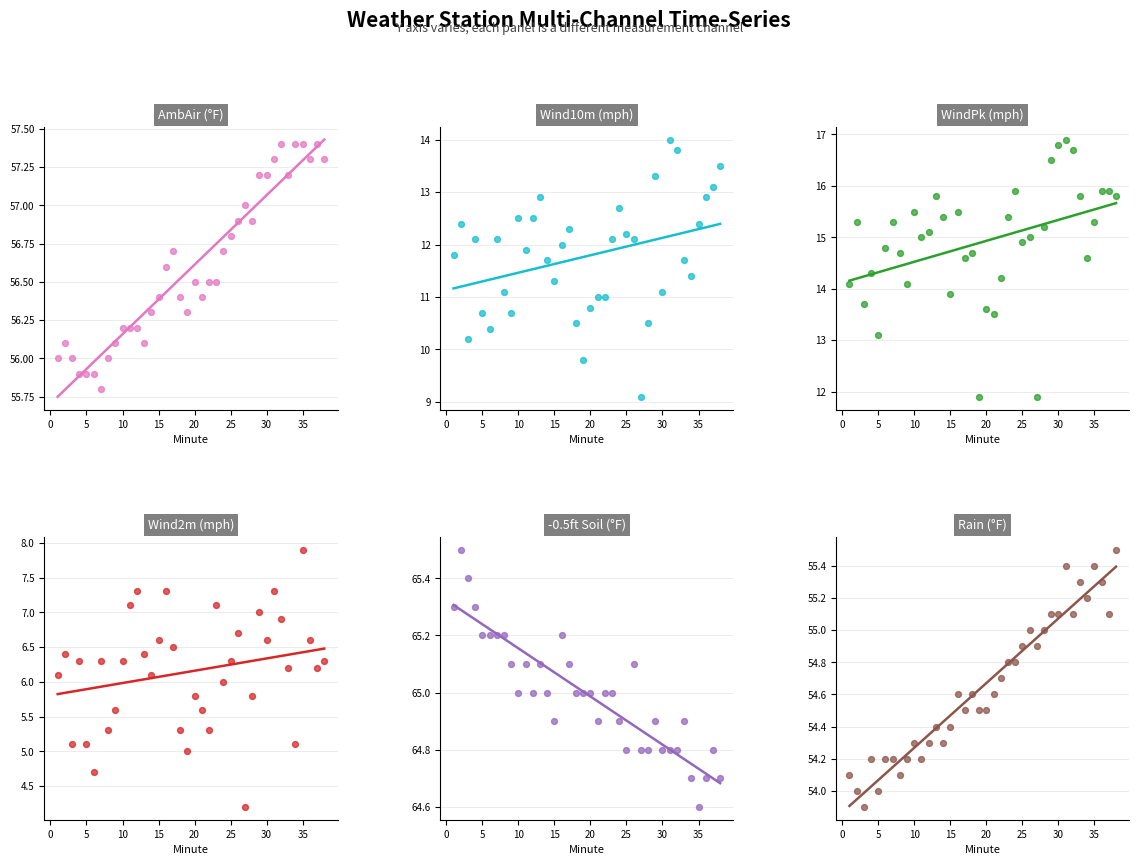

What is the total value across all series at 19?

202.5